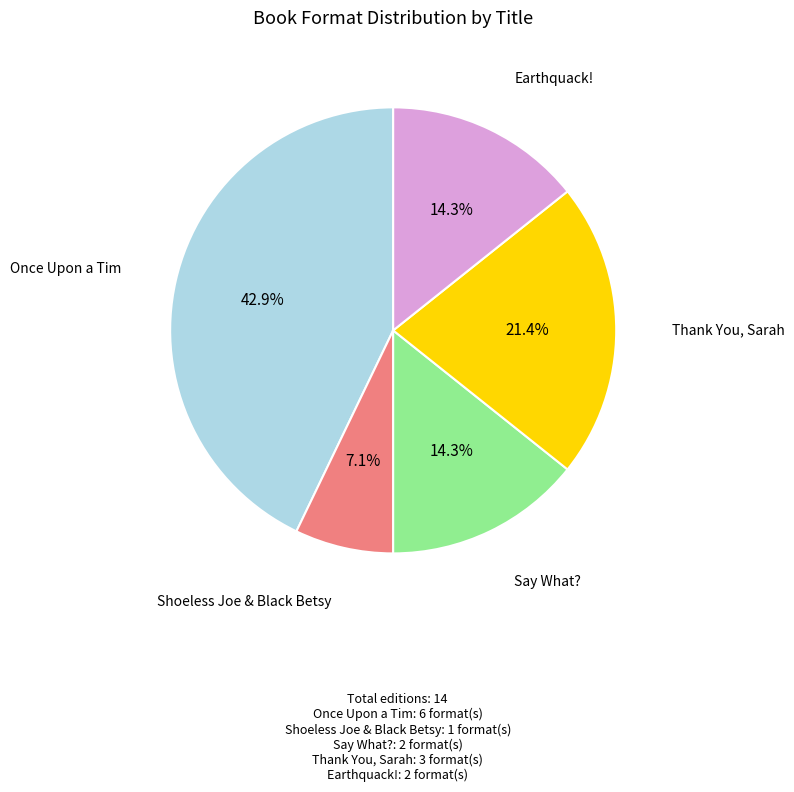

Does any single category account for the majority?

No